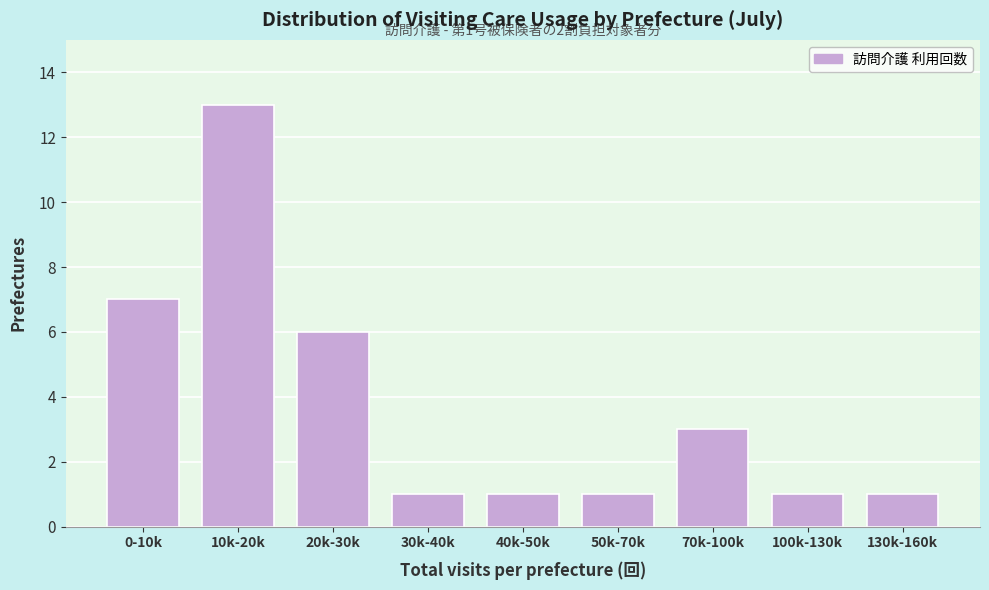

Reading left to right, extract all data points from this chart.

0-10k=7	10k-20k=13	20k-30k=6	30k-40k=1	40k-50k=1	50k-70k=1	70k-100k=3	100k-130k=1	130k-160k=1